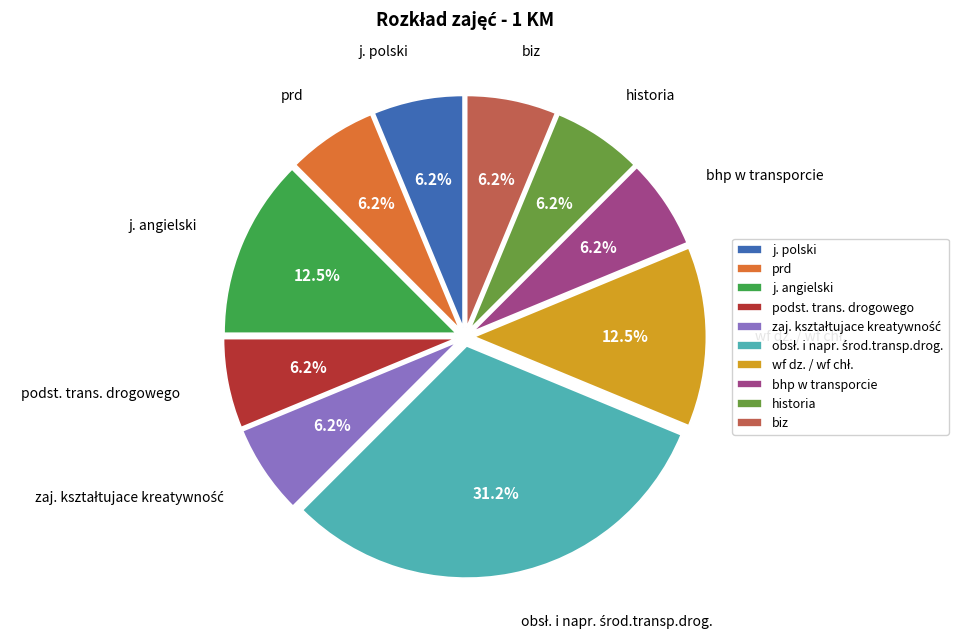

Does j. polski account for over 50% of the chart?

No